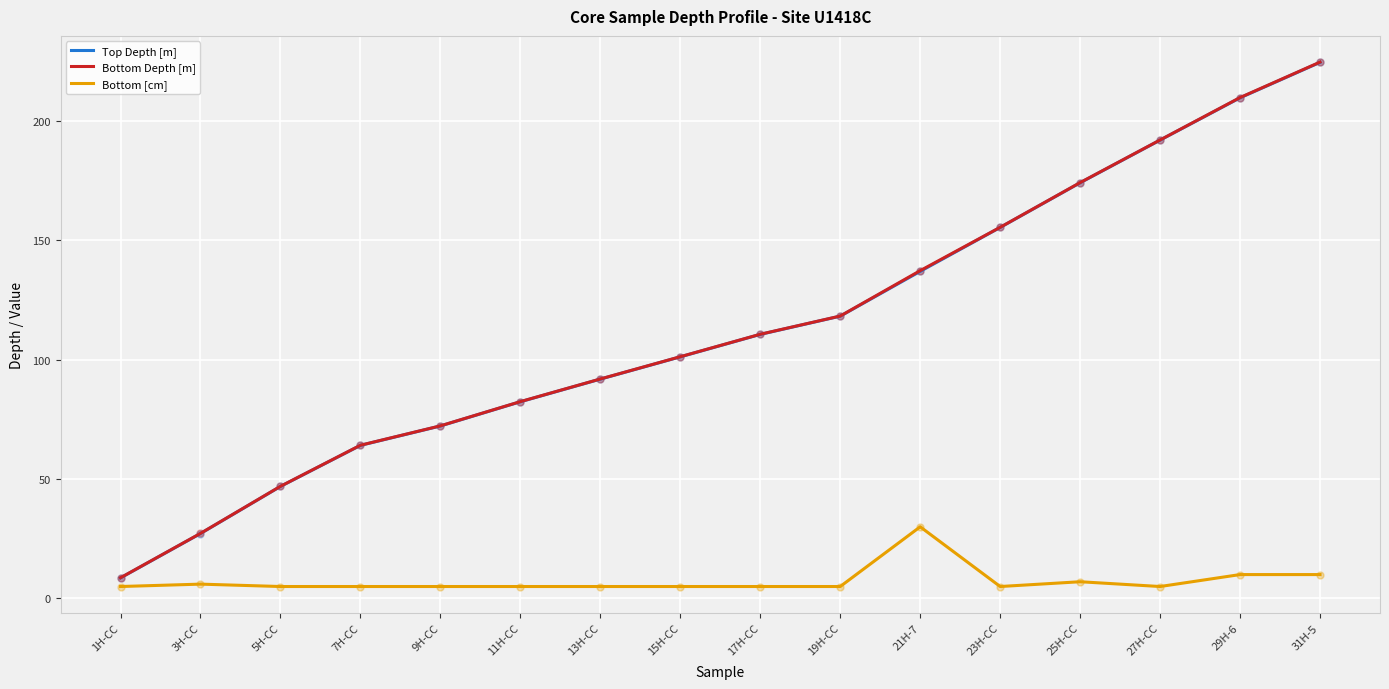

What are all the series names shown in the legend?

Top Depth [m], Bottom Depth [m], Bottom [cm]